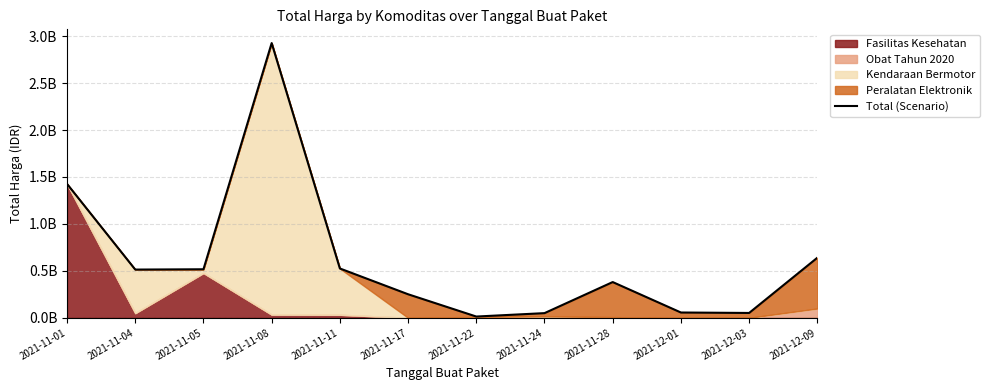

Rank the categories by value from highest to lowest.

2021-11-08, 2021-11-01, 2021-12-09, 2021-11-11, 2021-11-05, 2021-11-04, 2021-11-28, 2021-11-17, 2021-12-01, 2021-12-03, 2021-11-24, 2021-11-22